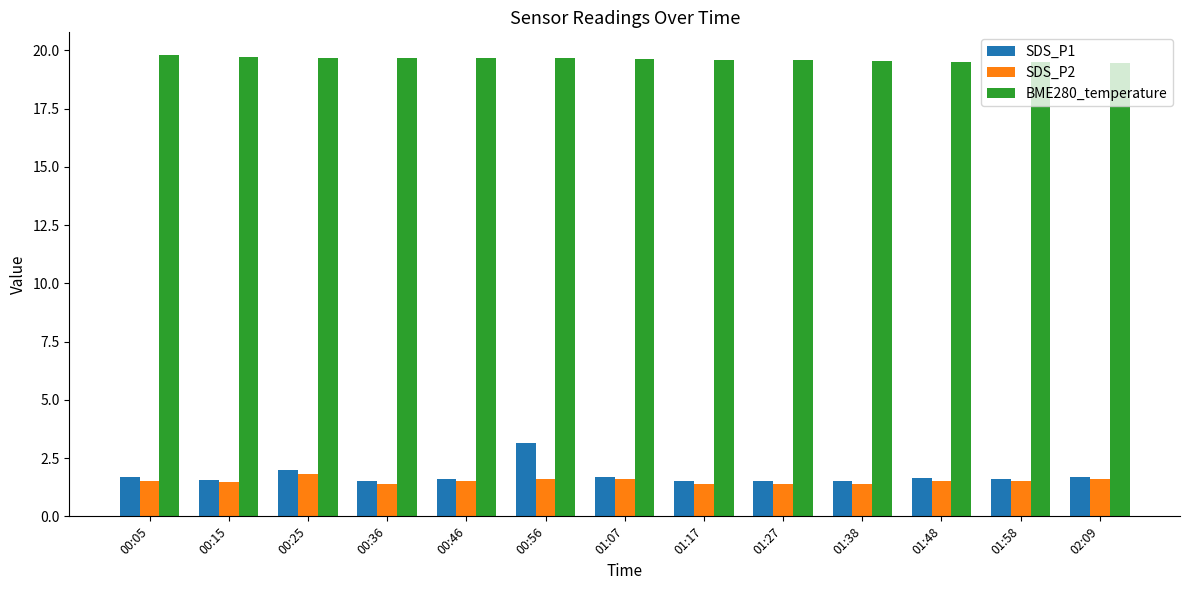

What is the difference between the highest and lowest values at 01:17?

18.2